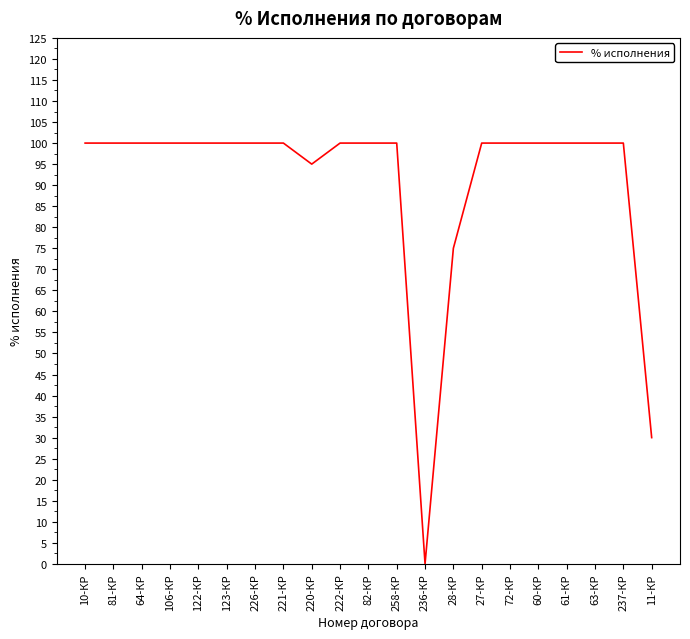

The chart shows a value of 100 at 226-КР. True or false?

True